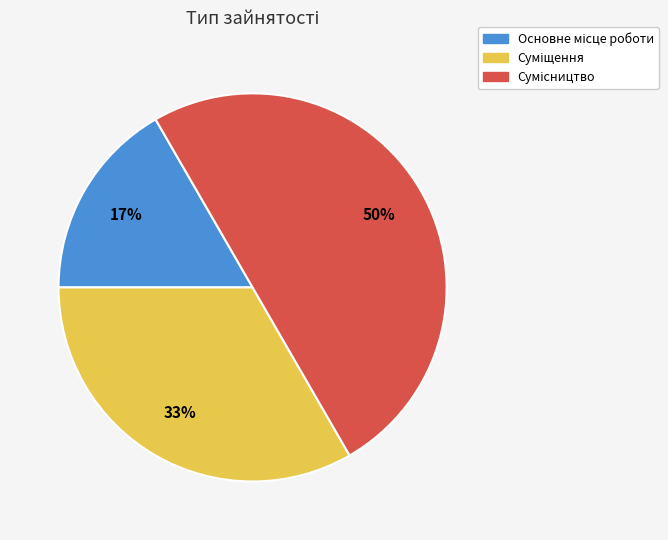

To the nearest percent, what is the average slice percentage?

33%